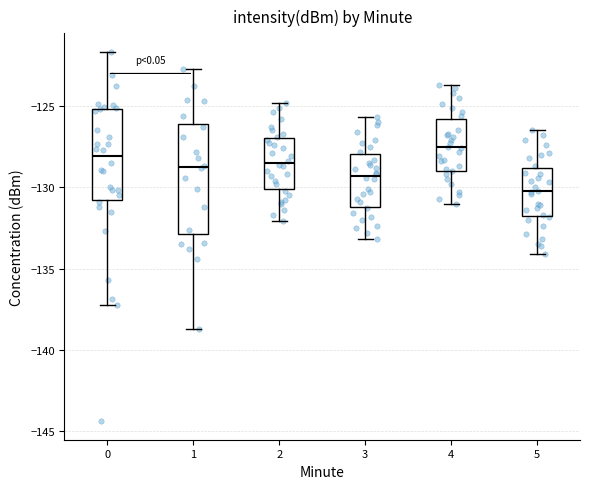

Reading left to right, read every box against the y-axis: the position of its median line, the range the box covers, and the ends of its whiskers. The values are not printed on the chart, so give them approximately, as read against the axis.

0: median -128.0, box -131.0 to -125.0, whiskers -137.0 to -121.5
1: median -128.5, box -133.0 to -126.0, whiskers -138.5 to -122.5
2: median -128.5, box -130.0 to -127.0, whiskers -132.0 to -125.0
3: median -129.5, box -131.0 to -128.0, whiskers -133.0 to -125.5
4: median -127.5, box -129.0 to -126.0, whiskers -131.0 to -123.5
5: median -130.0, box -132.0 to -129.0, whiskers -134.0 to -126.5